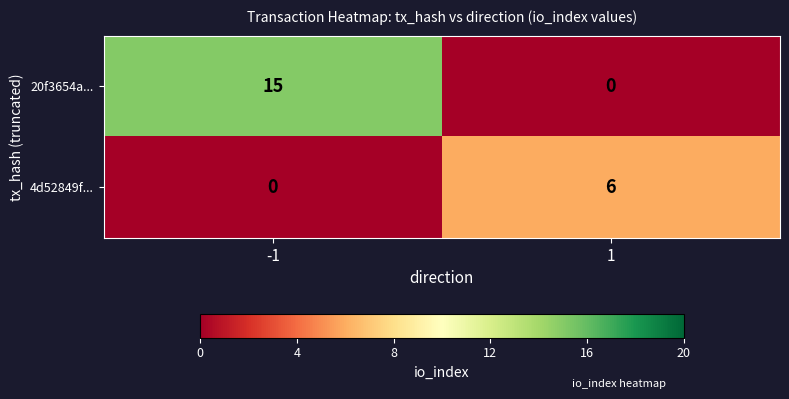

What is the maximum value for 4d52849f...?

6